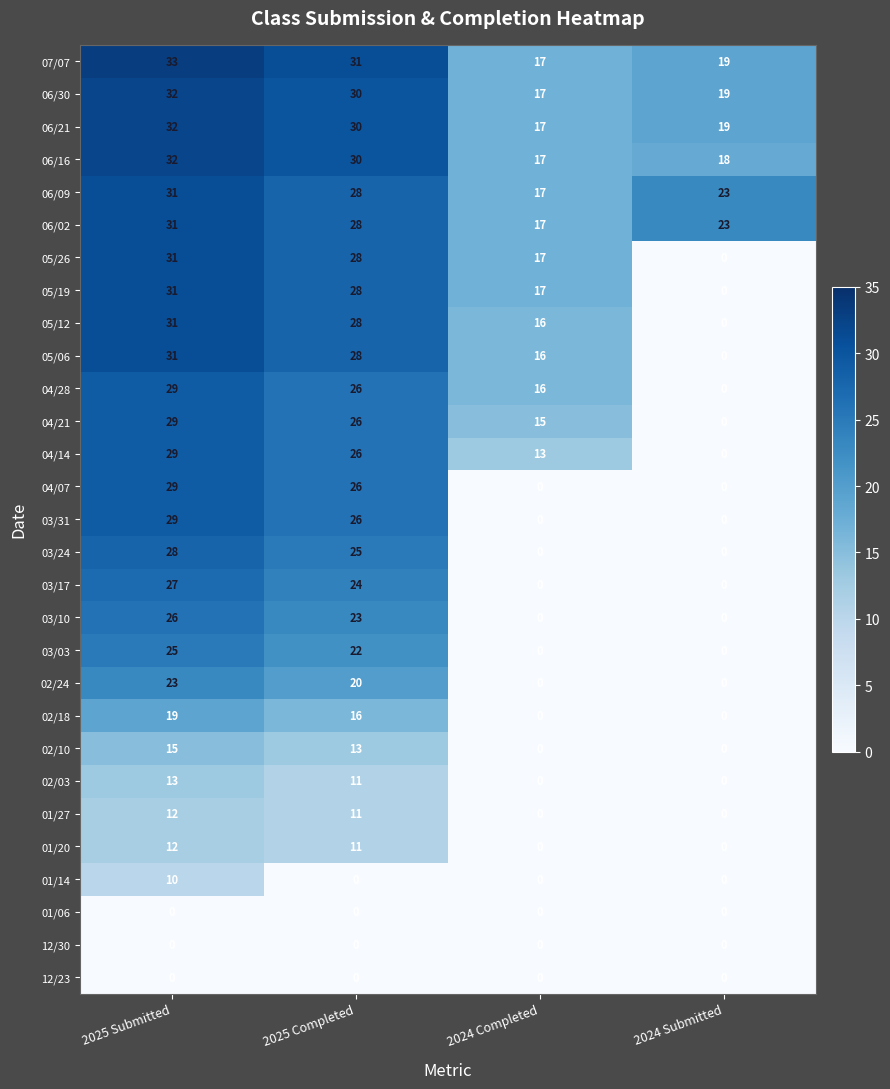

What is the spread (max minus min) of values at 2024 Submitted?

23